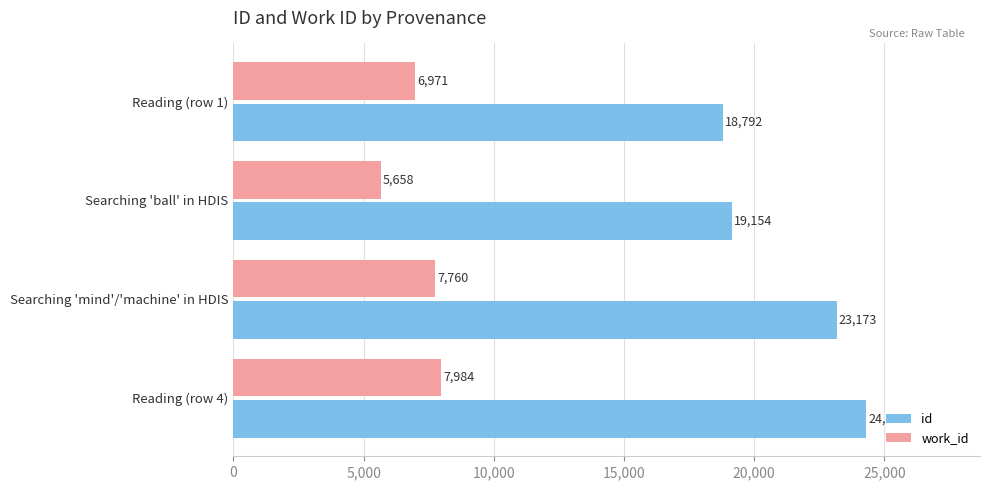

The work_id series shows 7451 at Searching 'ball' in HDIS. True or false?

False